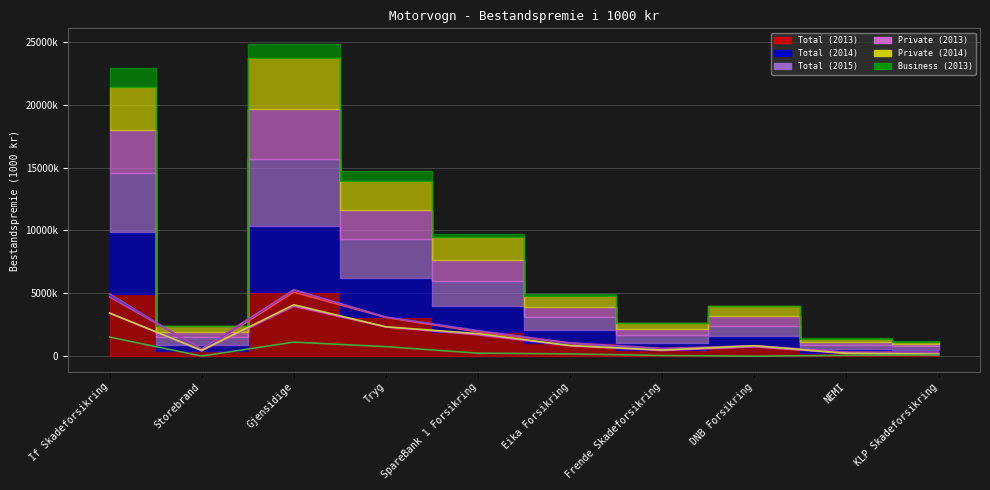

At which category is the sum across all series the highest?

Gjensidige